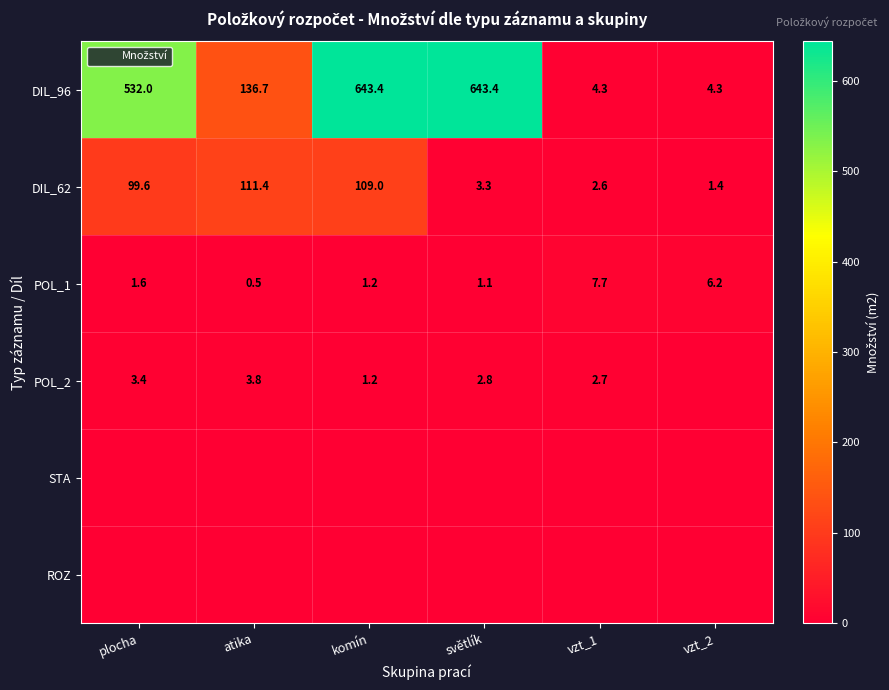

What is the total value across all series at plocha?

636.5